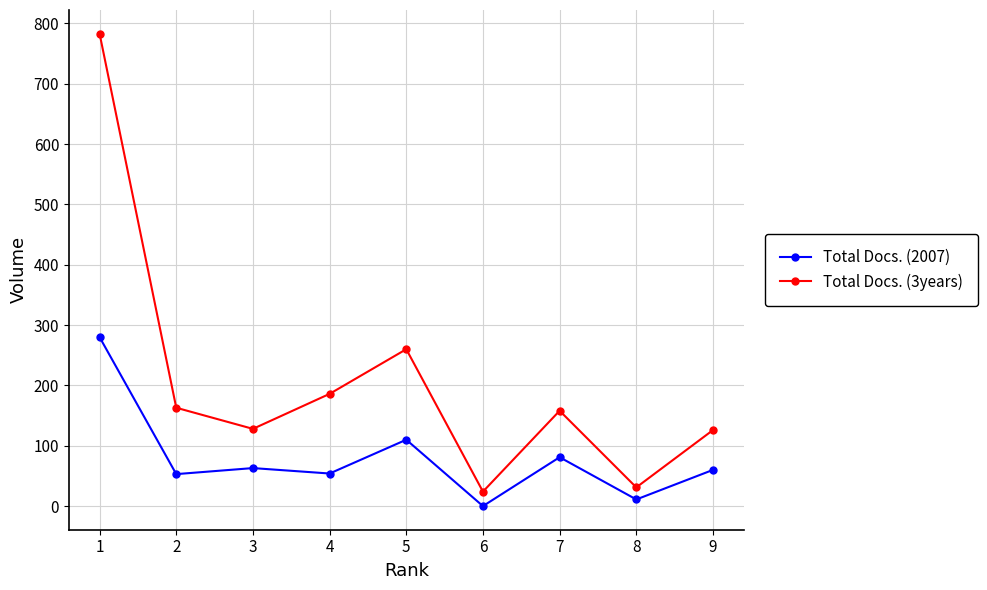

List the series in order of their overall mean, lowest first.

Total Docs. (2007), Total Docs. (3years)